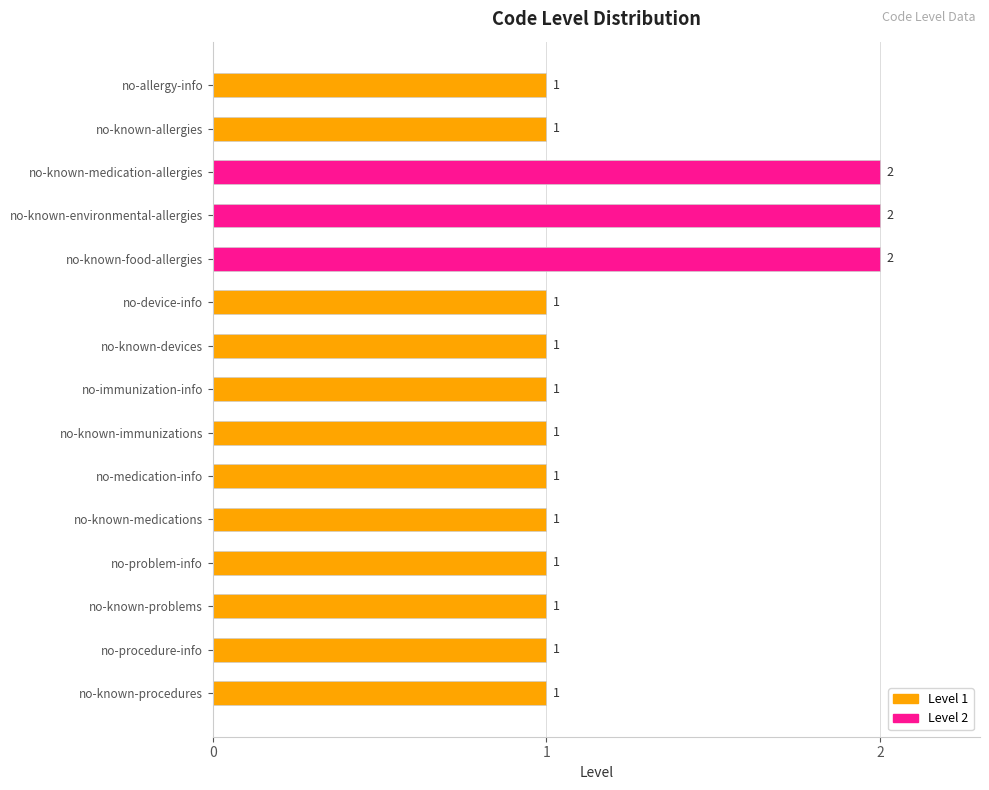

Count the number of categories in the chart.

15